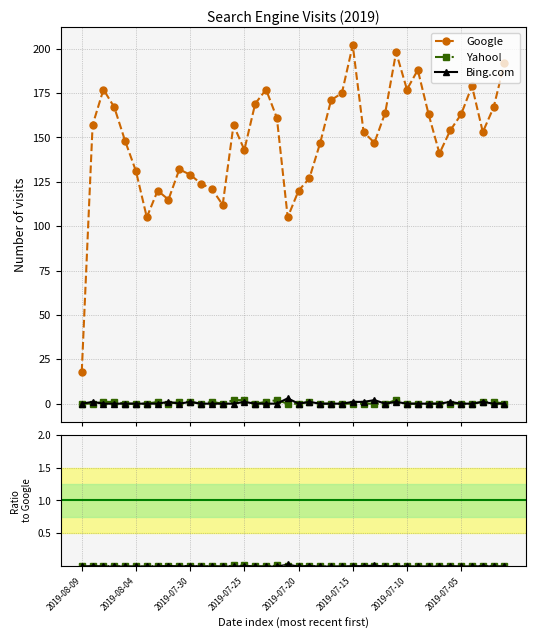

The Google series shows 241.2 at 22. True or false?

False